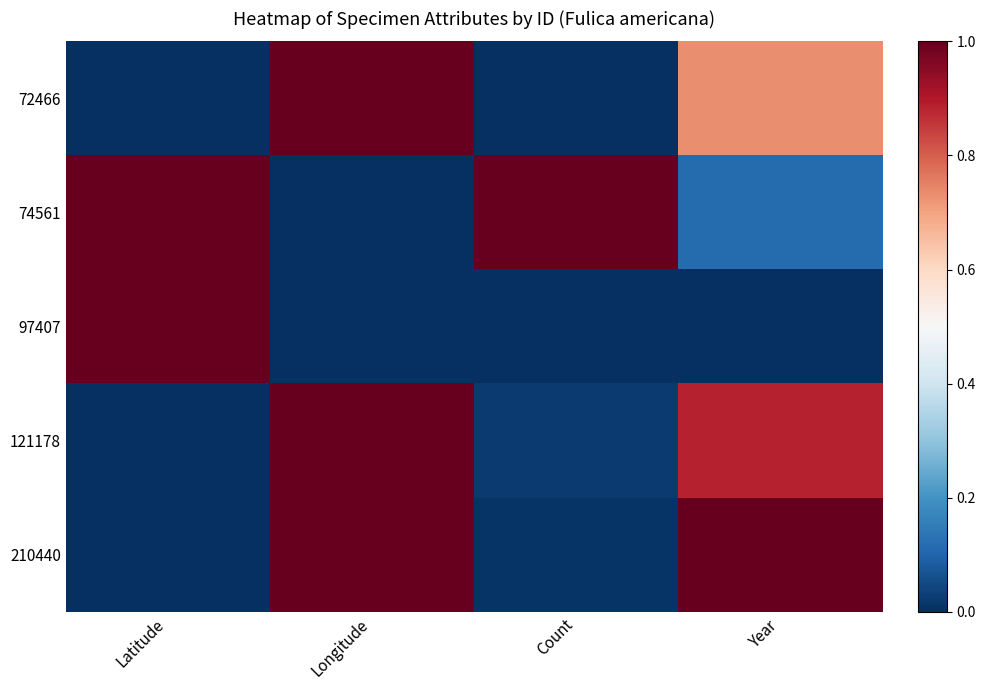

What is the difference between the highest and lowest values at Latitude?

1.0